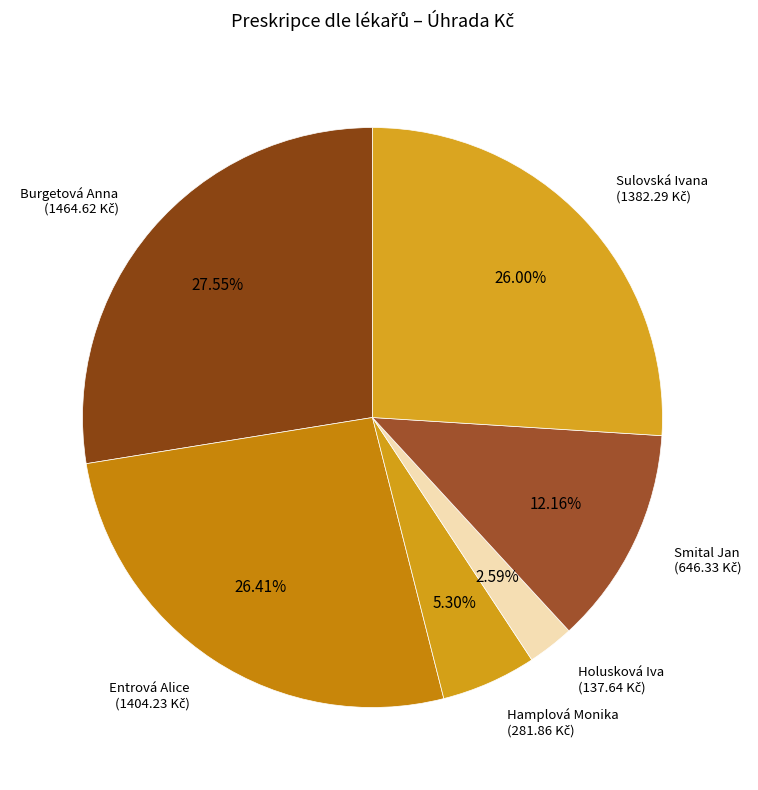

Does any single category account for the majority?

No